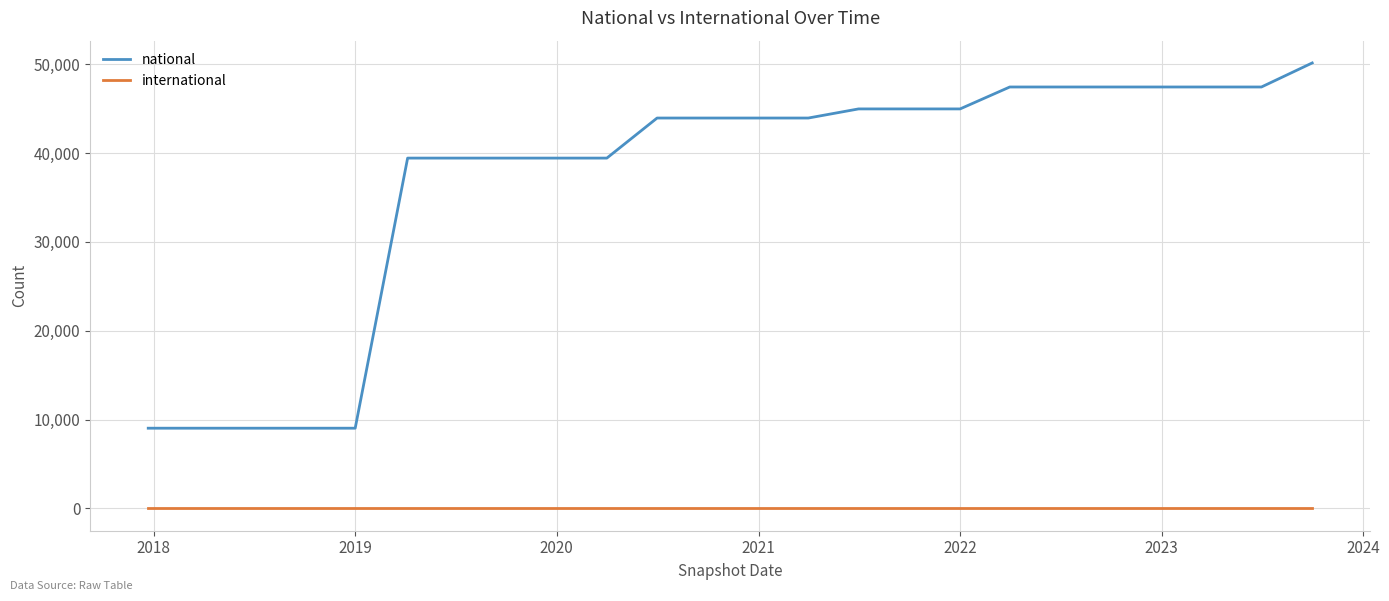

True or false: international and national intersect in this chart.

False